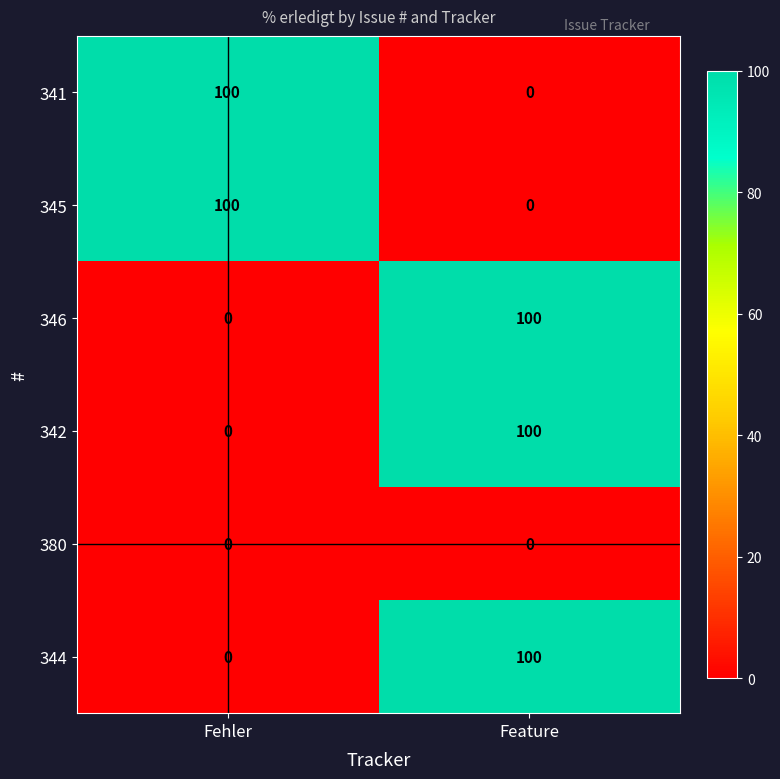

What is the sum of all 346 values?

100